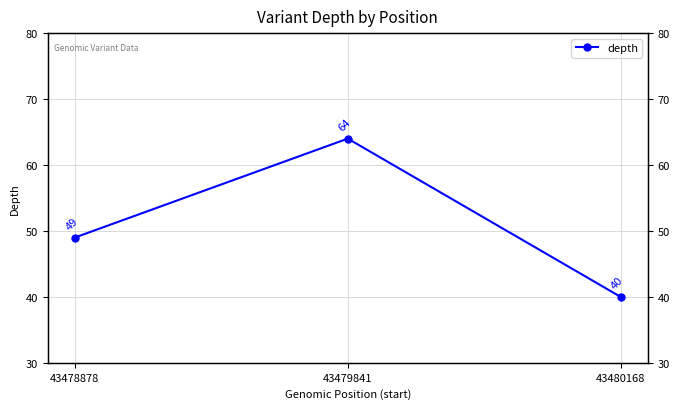

What is the minimum value shown in the chart?

40